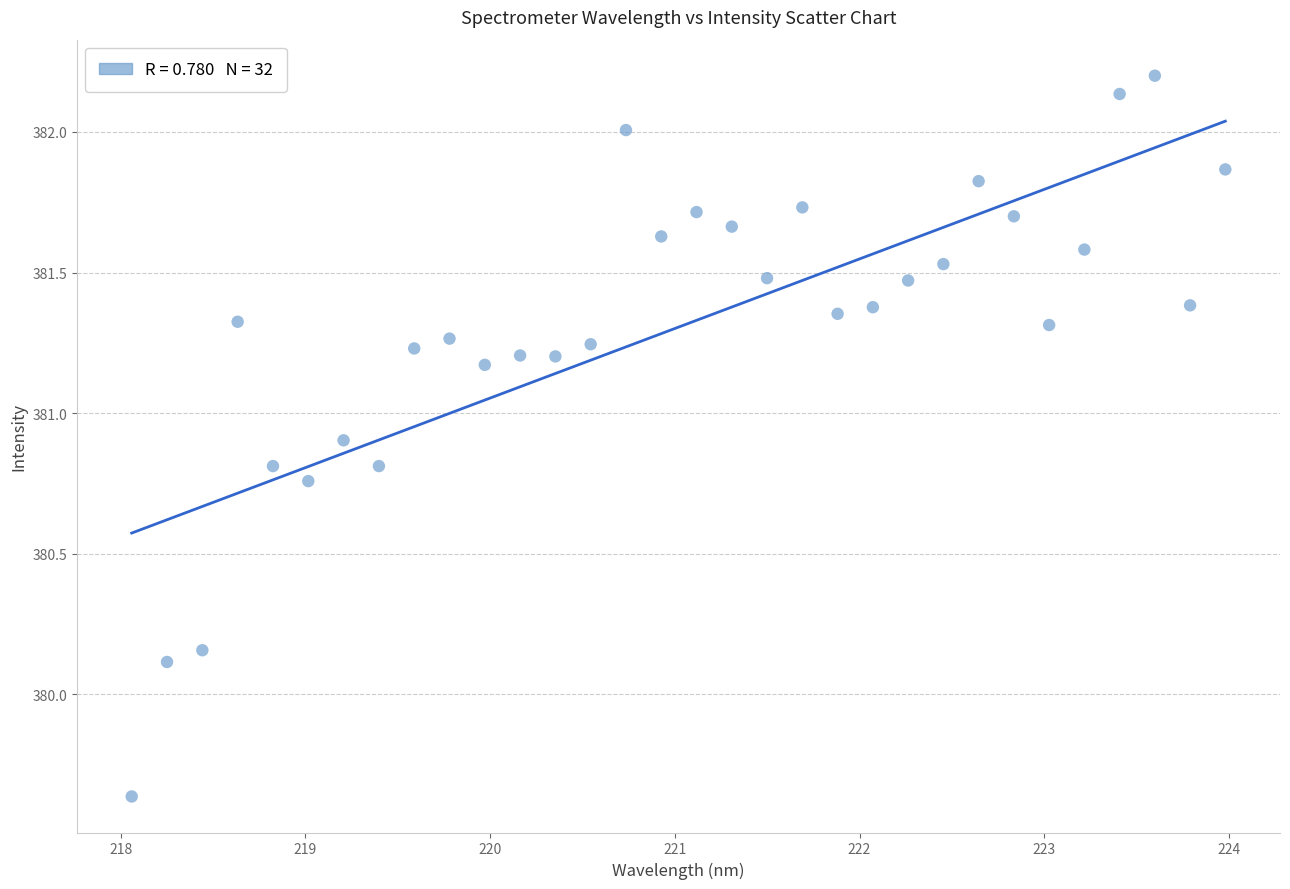

What Y value in the scatter plot is closest to 380?

380.1